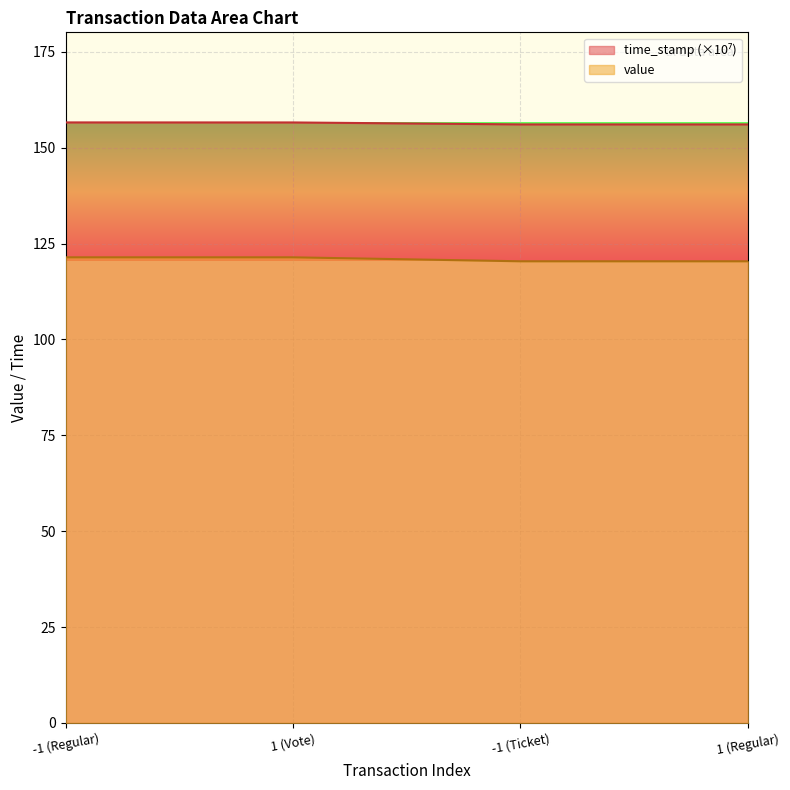

How many lines are shown in the chart?

2